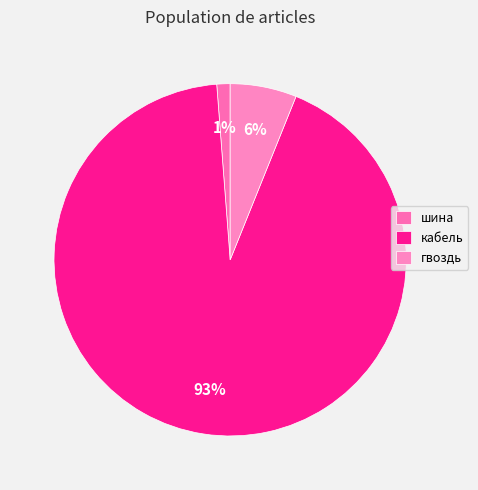

How many segments does this pie chart have?

3